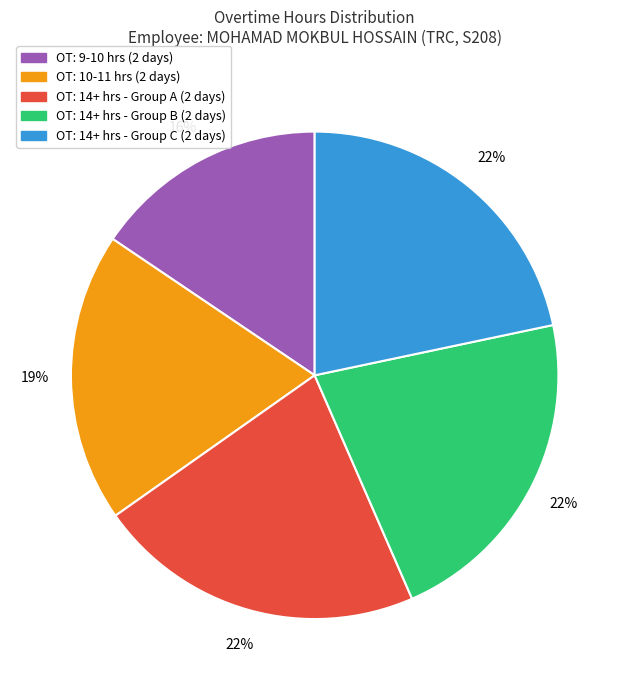

Does any single category account for the majority?

No